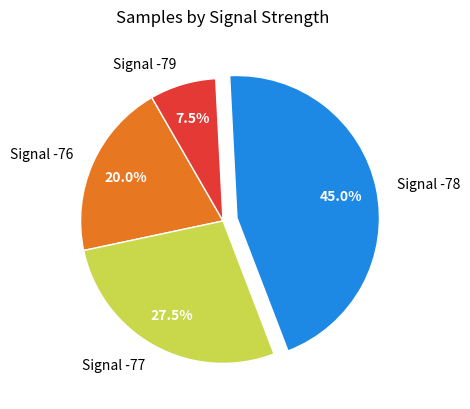

Is there any slice that represents more than half of the pie?

No